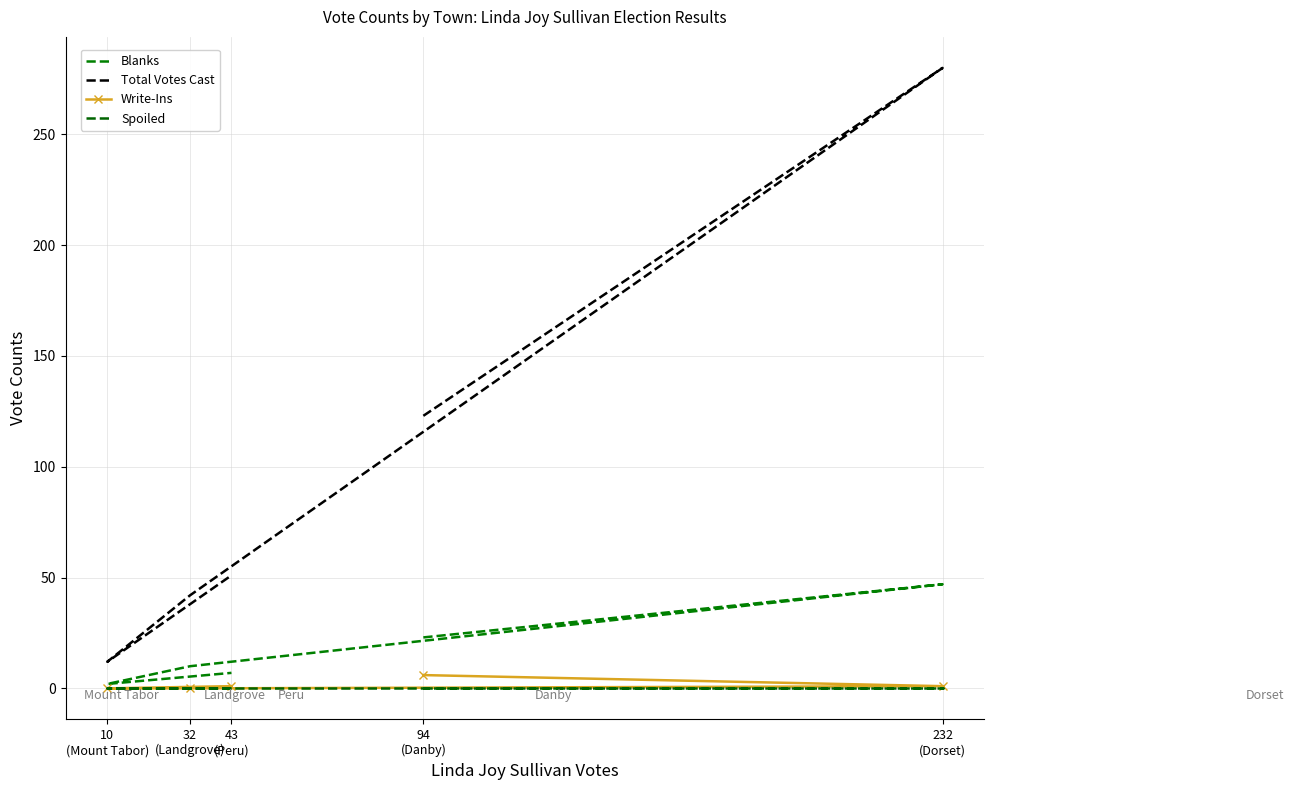

What is the total value across all series at 32
(Landgrove)?

52